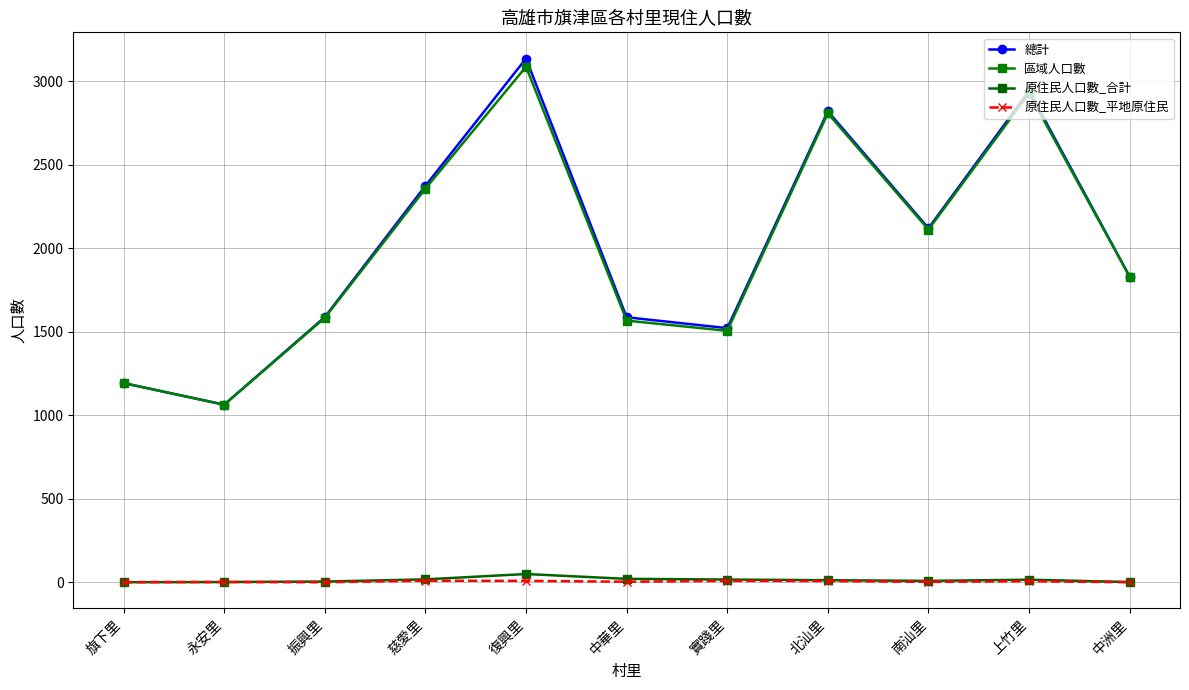

What is the lowest value of the 區域人口數 series?

1062